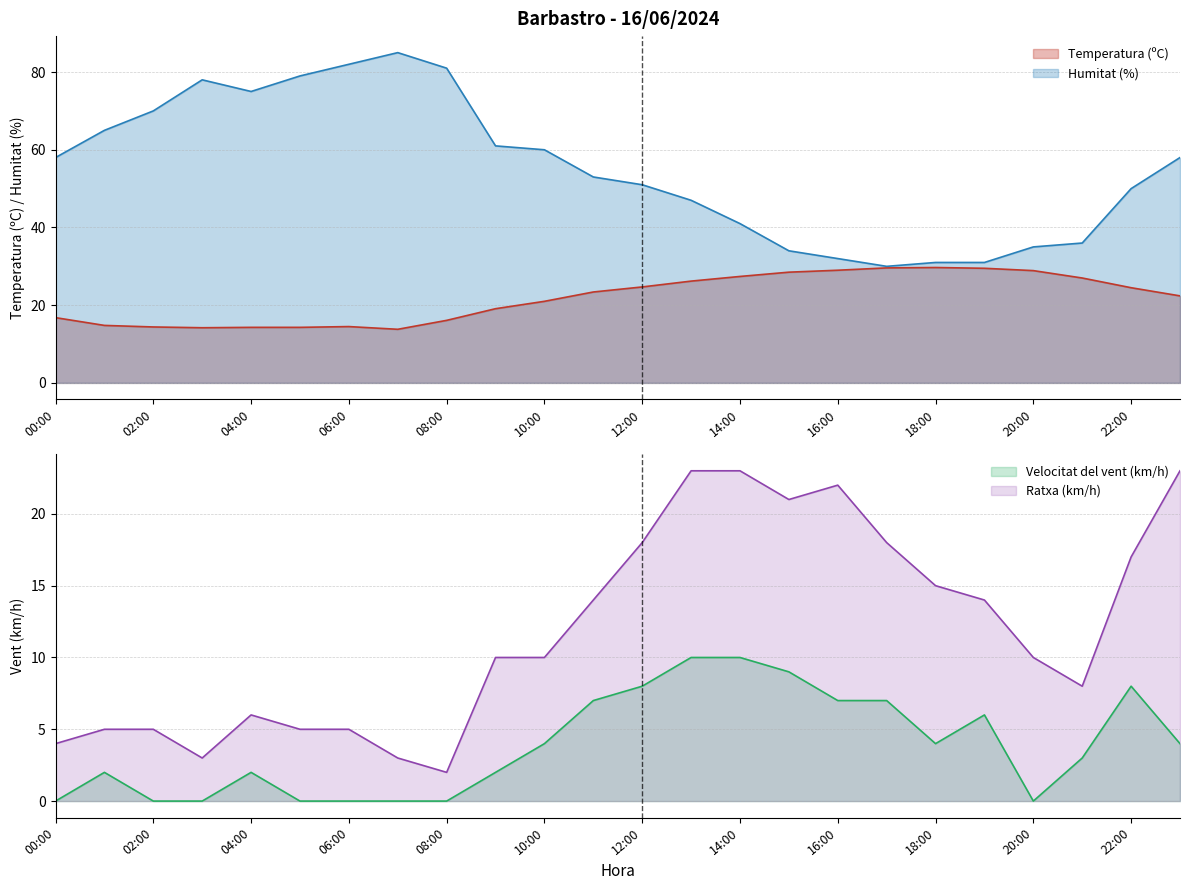

What is the difference between the maximum and minimum values in the Ratxa (km/h) series?

21